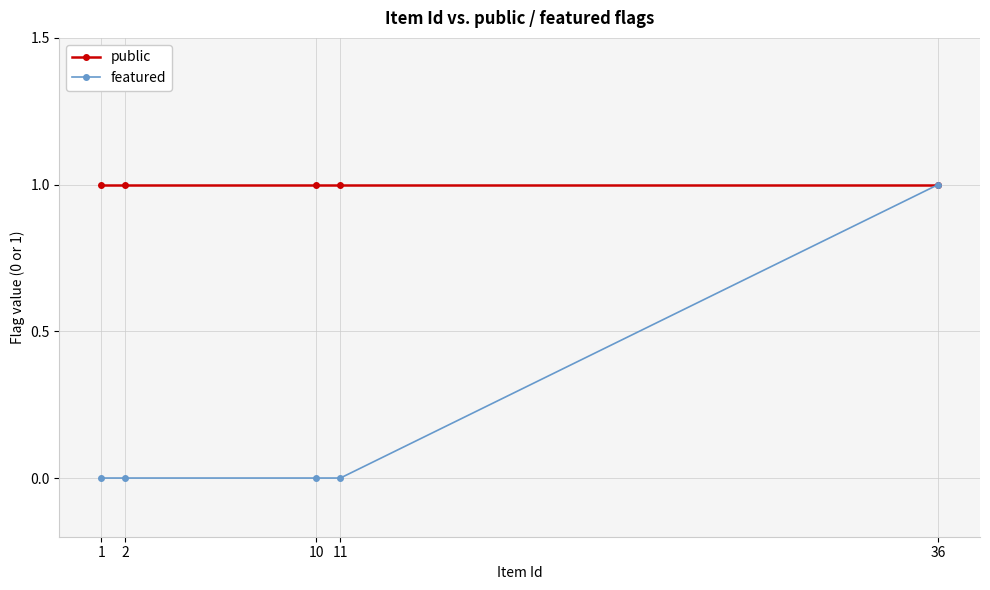

Reading right to left, extract all data points from this chart.

public: 1	1	1	1	1
featured: 1	0	0	0	0